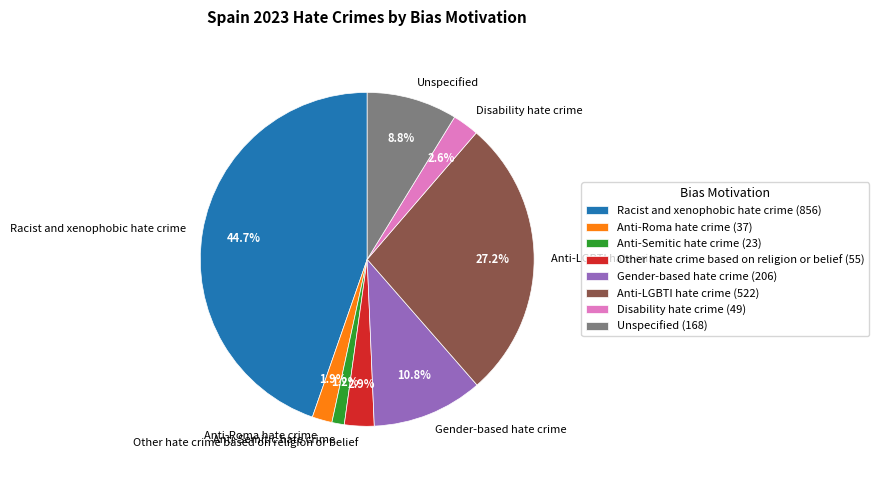

What is the total percentage of Unspecified and Anti-Semitic hate crime?

10.0%